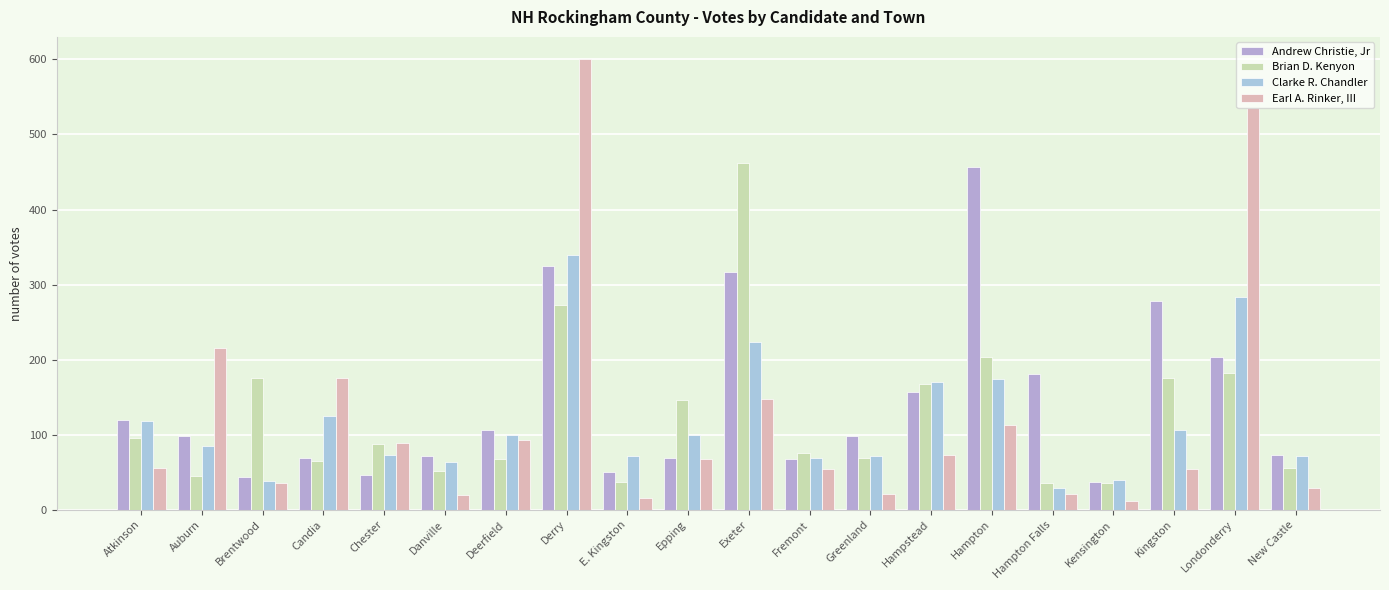

Is the value of Andrew Christie, Jr at Deerfield greater than the value of Earl A. Rinker, III at Hampstead?

Yes